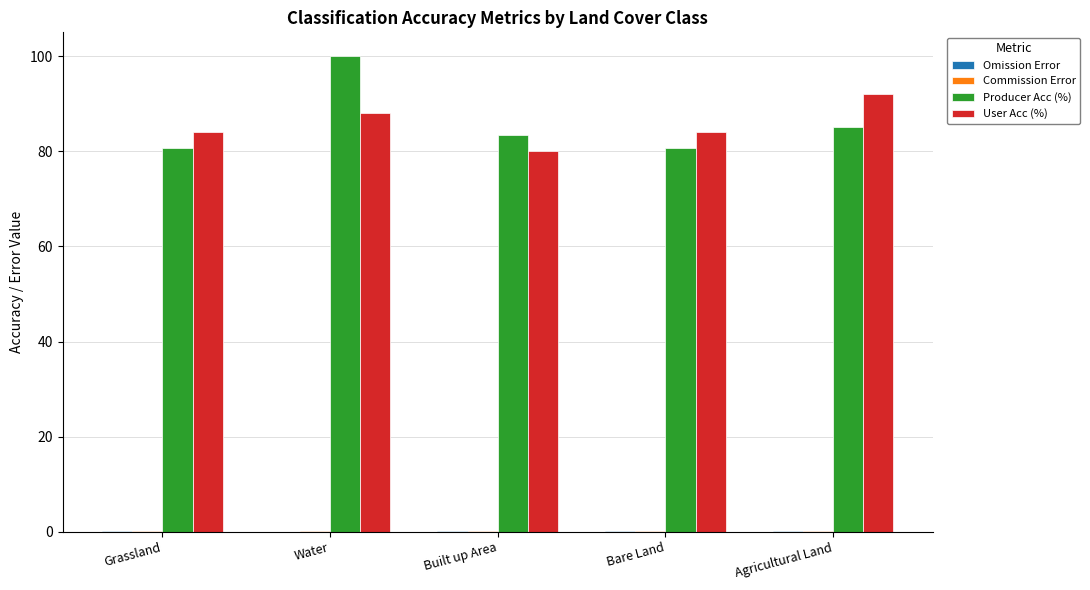

Which series changed the most between Grassland and Water?

Producer Acc (%)